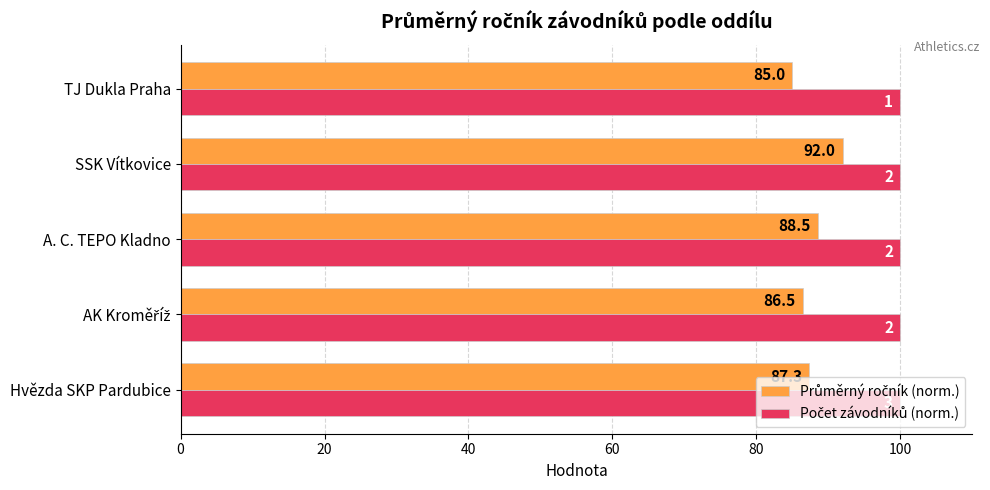

Which label corresponds to the smallest value in the chart?

TJ Dukla Praha